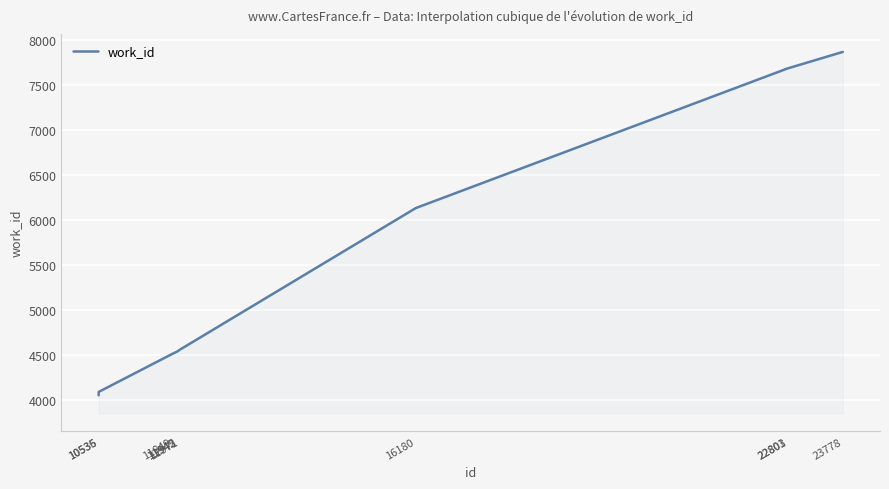

What is the minimum value shown in the chart?

4052